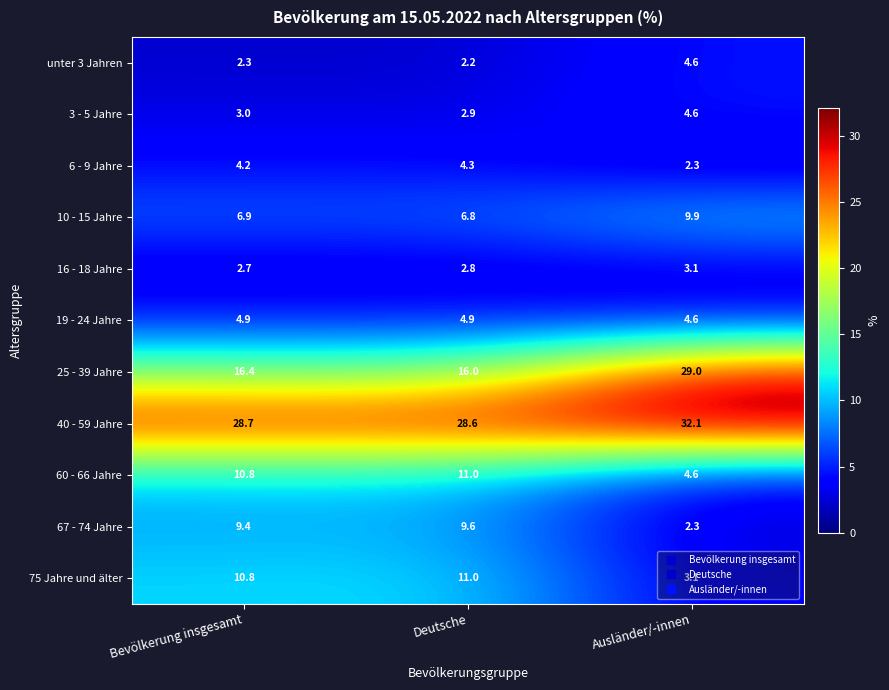

Where is 40 - 59 Jahre nearest to the value 30?

Bevölkerung insgesamt